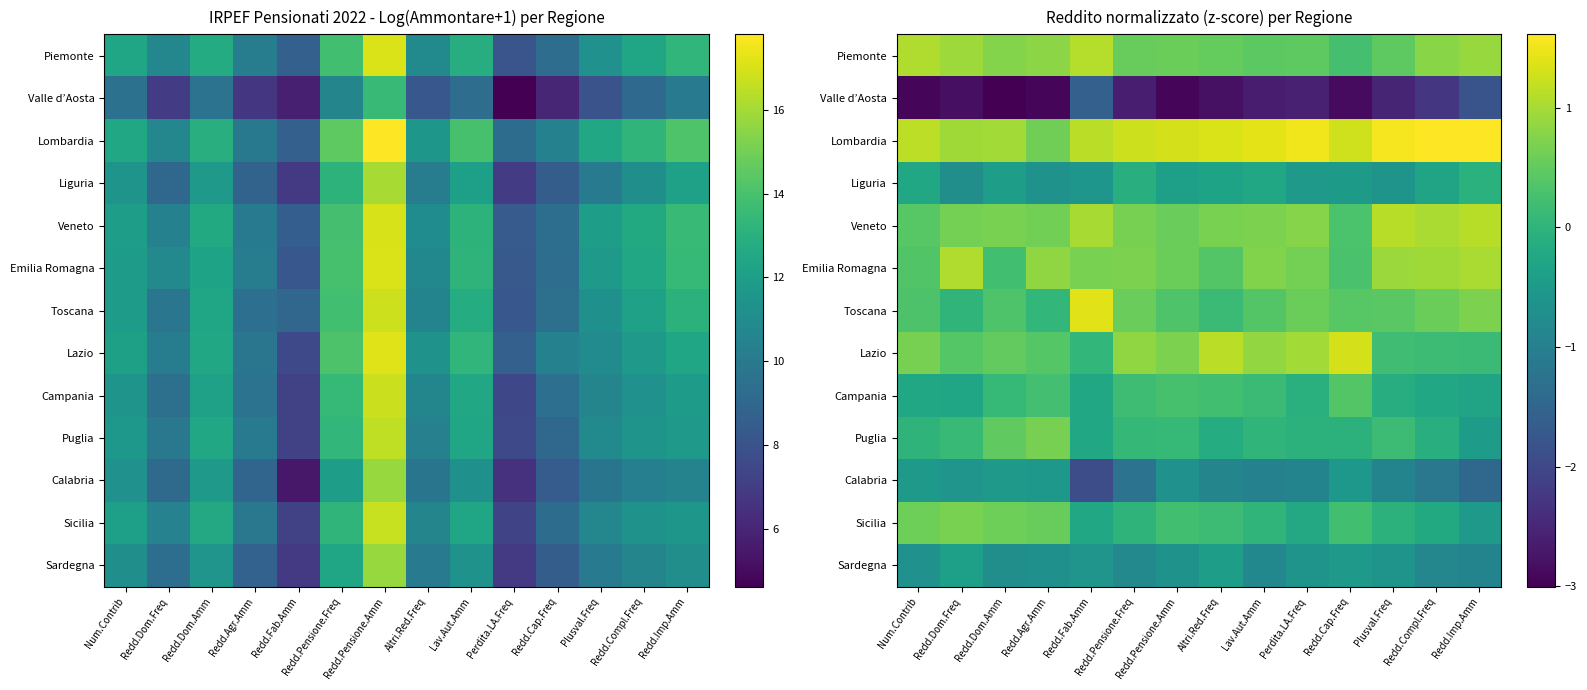

The Valle d’Aosta series shows -2.3 at Redd.Compl.Freq. True or false?

True